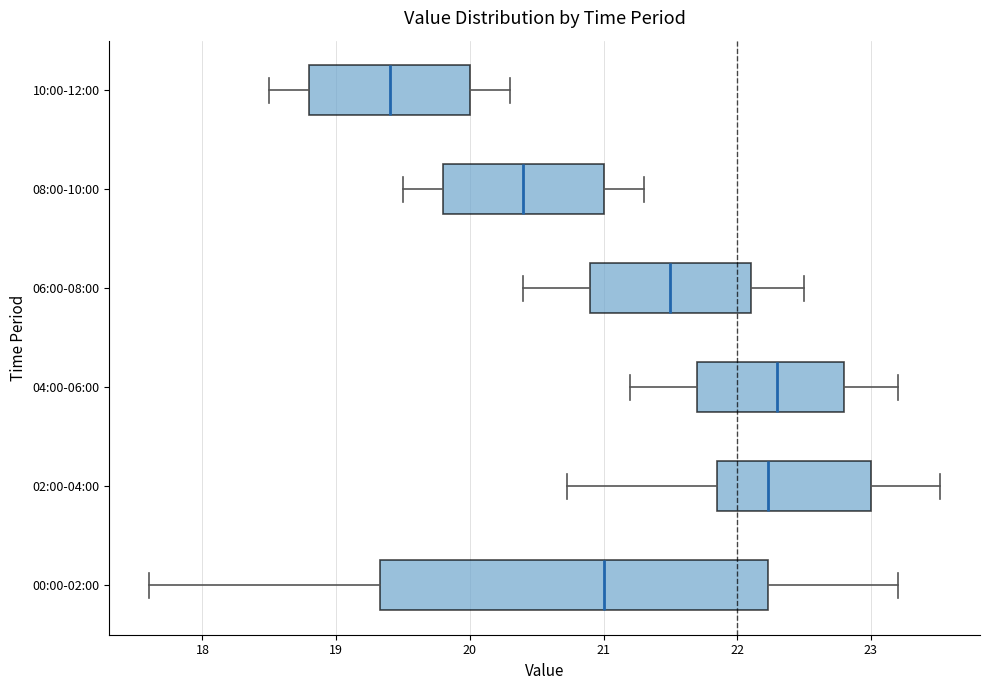

Reading bottom to top, read every box against the x-axis: the position of its median line, the range the box covers, and the ends of its whiskers. The values are not printed on the chart, so give them approximately, as read against the axis.

00:00-02:00: median 21.0, box 19.3 to 22.2, whiskers 17.6 to 23.2
02:00-04:00: median 22.2, box 21.9 to 23.0, whiskers 20.7 to 23.5
04:00-06:00: median 22.3, box 21.7 to 22.8, whiskers 21.2 to 23.2
06:00-08:00: median 21.5, box 20.9 to 22.1, whiskers 20.4 to 22.5
08:00-10:00: median 20.4, box 19.8 to 21.0, whiskers 19.5 to 21.3
10:00-12:00: median 19.4, box 18.8 to 20.0, whiskers 18.5 to 20.3